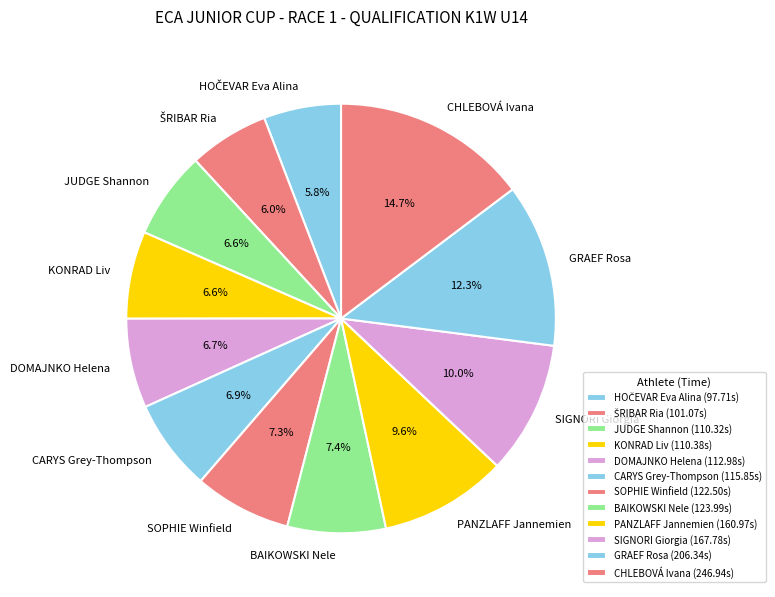

To the nearest percent, what is the combined percentage of BAIKOWSKI Nele and PANZLAFF Jannemien?

17%